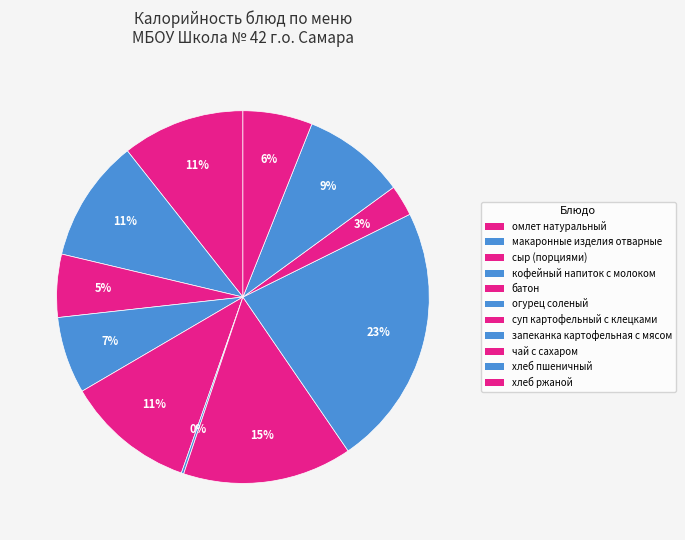

What is the total percentage of запеканка картофельная с мясом and макаронные изделия отварные?

33.4%